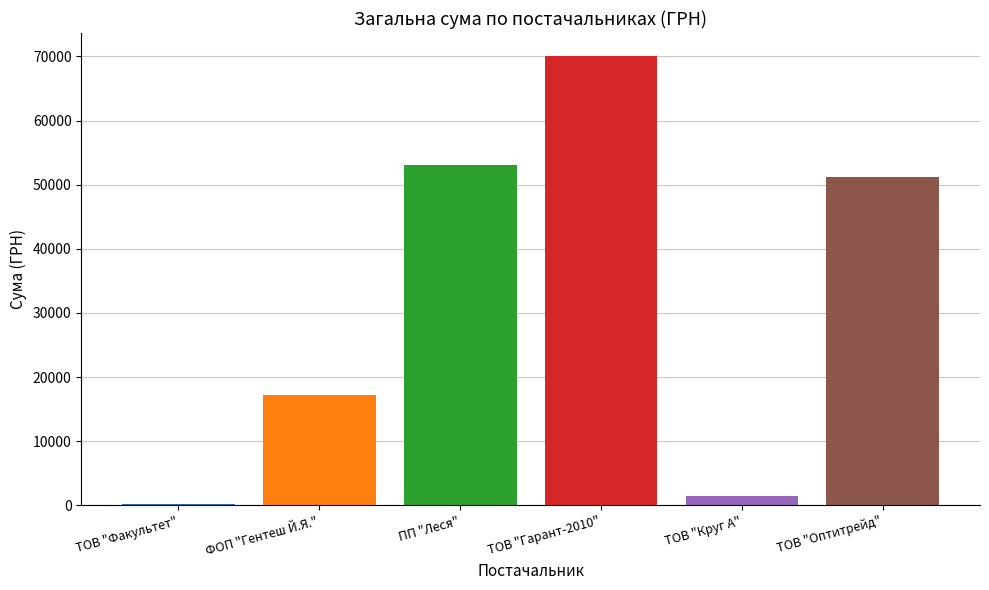

Where is the data nearest to the value 35157?

ТОВ "Оптитрейд"